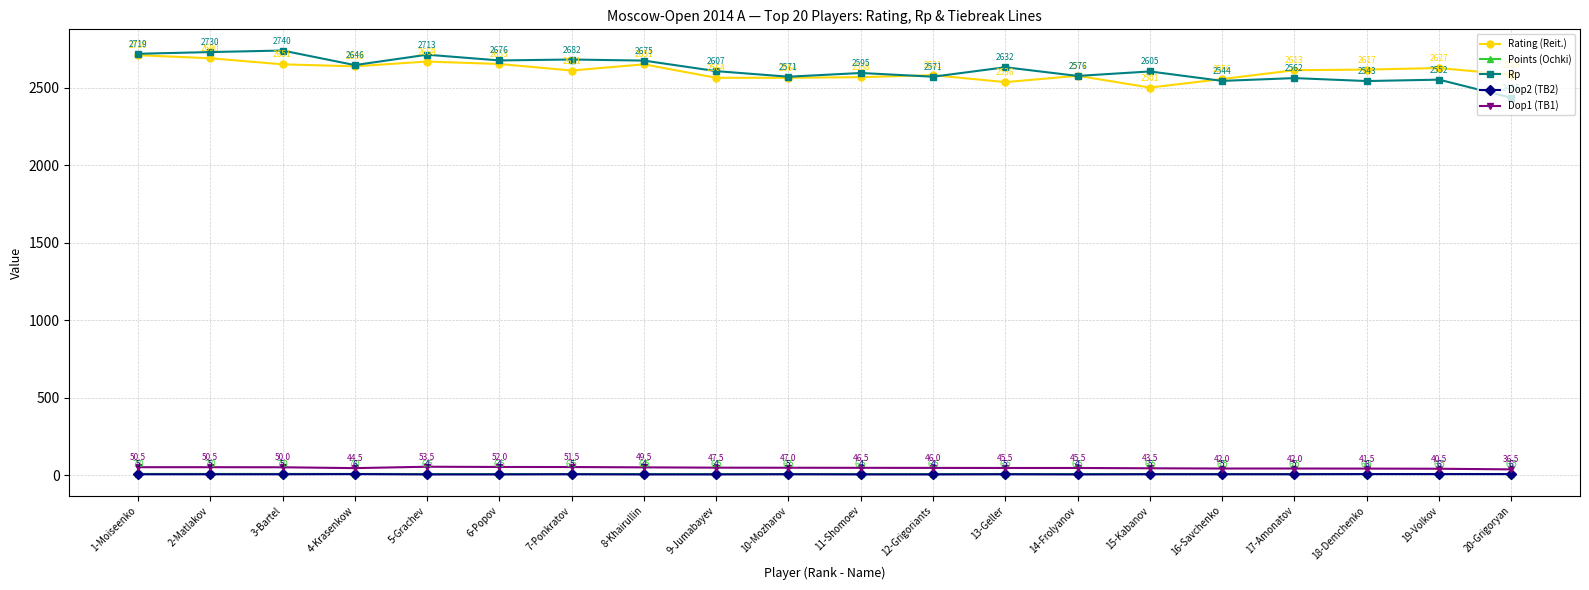

Reading left to right, transcribe all the data shown in this chart.

Rating (Reit.): 2710.0	2690.0	2651.0	2638.0	2669.0	2653.0	2611.0	2651.0	2564.0	2564.0	2568.0	2581.0	2536.0	2577.0	2501.0	2556.0	2613.0	2617.0	2627.0	2584.0
Points (Ochki): 7.0	7.0	7.0	7.0	6.5	6.5	6.5	6.5	6.5	6.5	6.5	6.5	6.5	6.5	6.5	6.5	6.5	6.5	6.5	6.5
Rp: 2719.0	2730.0	2740.0	2646.0	2713.0	2676.0	2682.0	2675.0	2607.0	2571.0	2595.0	2571.0	2632.0	2576.0	2605.0	2544.0	2562.0	2543.0	2552.0	2435.0
Dop2 (TB2): 5.0	5.0	5.0	6.0	4.0	4.0	5.0	4.0	4.0	5.0	4.0	4.0	5.0	4.0	5.0	5.0	5.0	6.0	6.0	6.0
Dop1 (TB1): 50.5	50.5	50.0	44.5	53.5	52.0	51.5	49.5	47.5	47.0	46.5	46.0	45.5	45.5	43.5	42.0	42.0	41.5	40.5	36.5